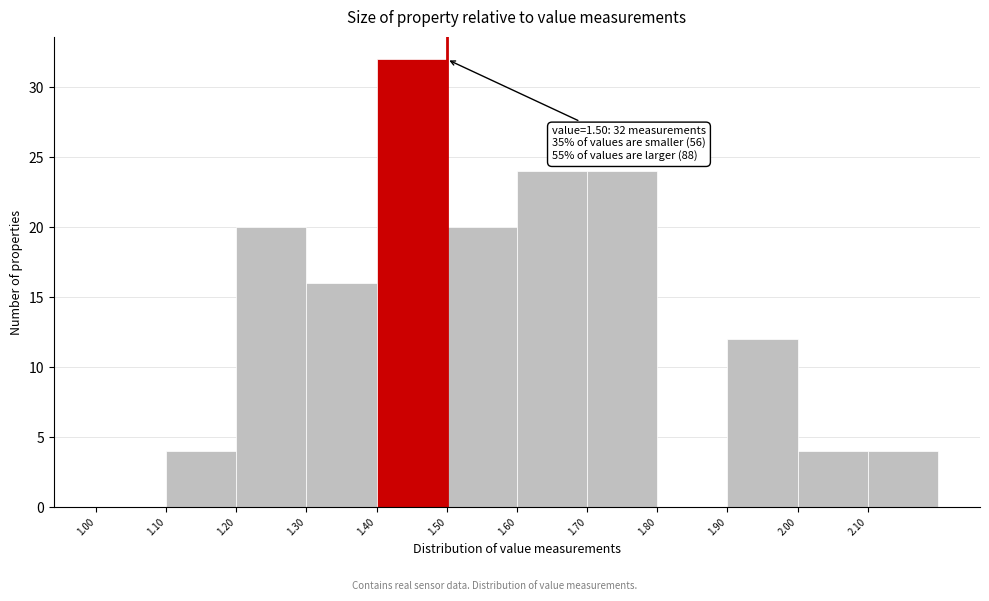

Which range on the x-axis has the tallest bar?

1.4 to 1.5